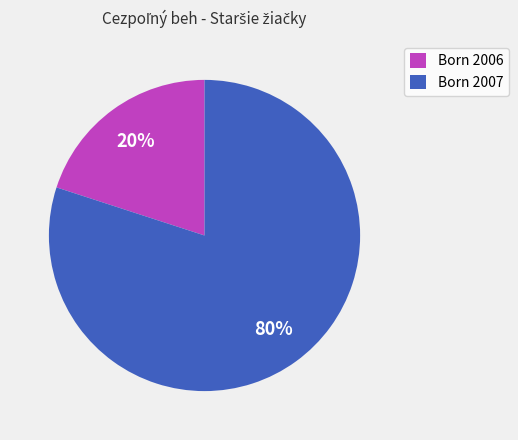

To the nearest percent, what is the difference between the largest and smallest slice percentages?

60%